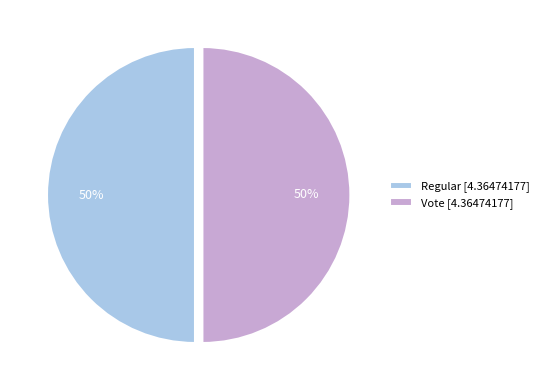

To the nearest percent, what is the difference between the largest and smallest slice percentages?

0%